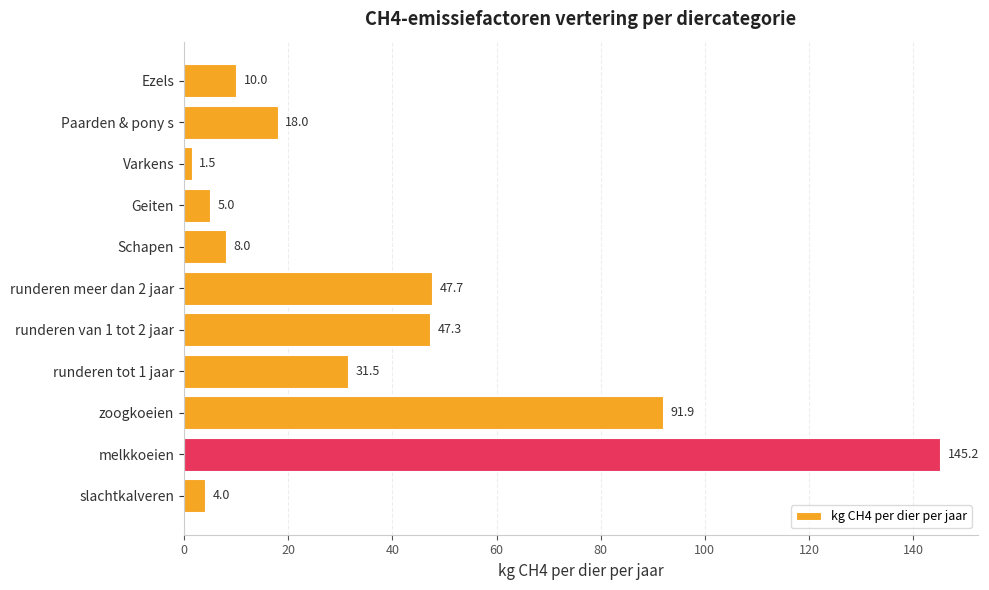

What value does the data have at Geiten?

5.0